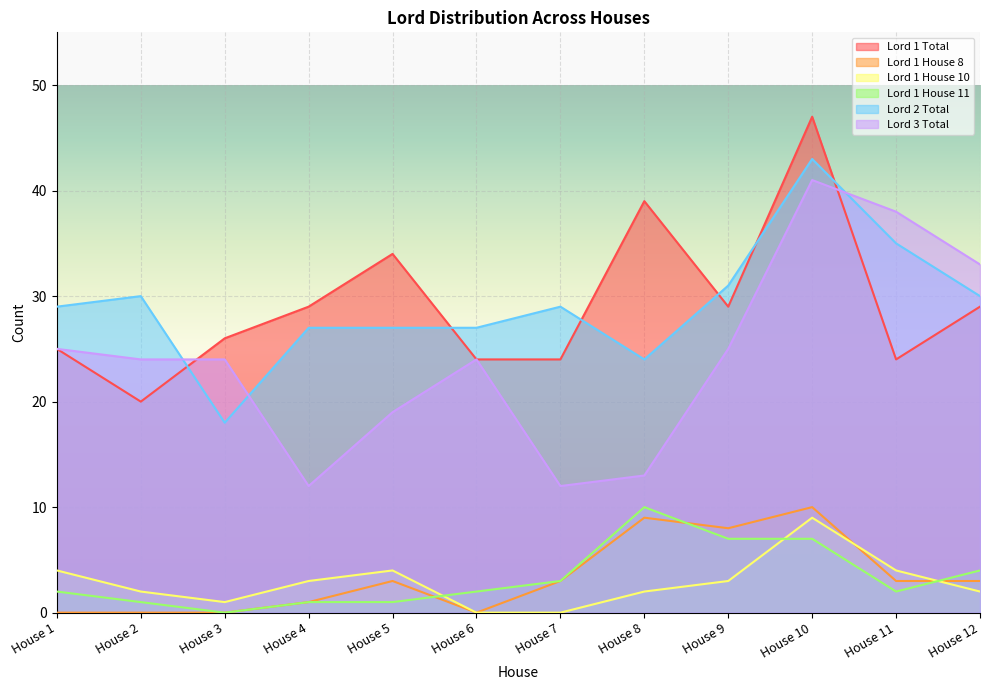

True or false: Lord 1 Total and Lord 1 House 11 intersect in this chart.

False